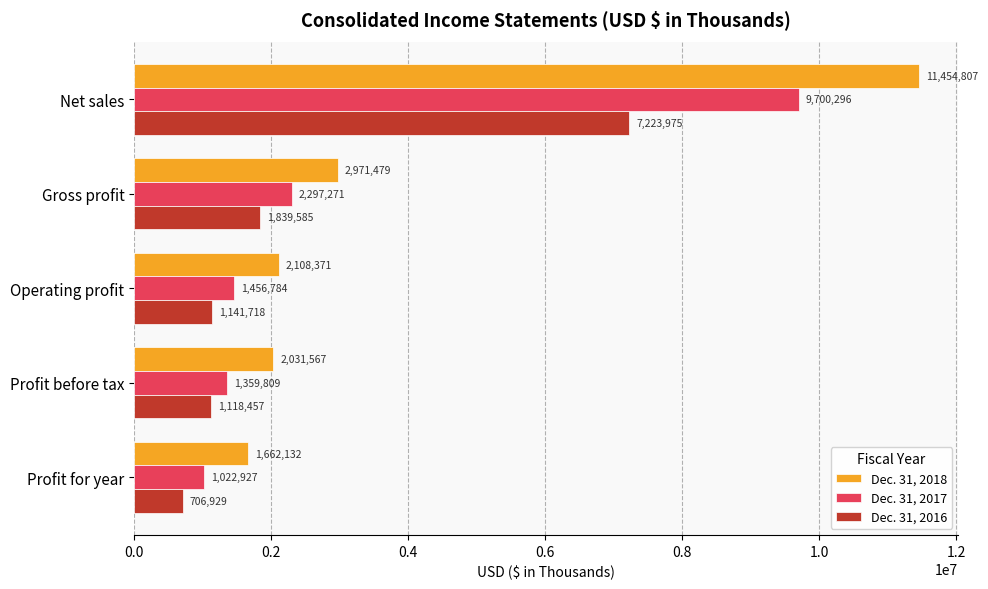

Rank the series by their average value, from lowest to highest.

Dec. 31, 2016, Dec. 31, 2017, Dec. 31, 2018